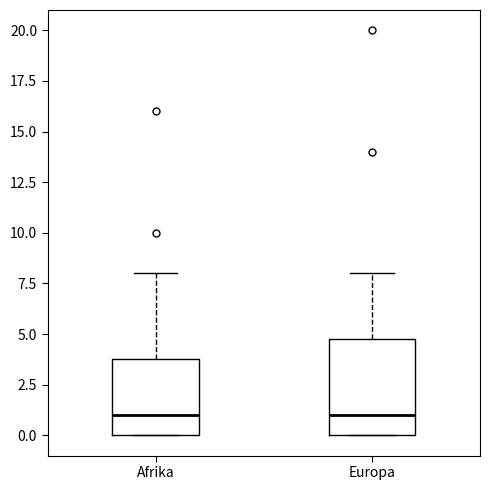

Reading left to right, read every box against the y-axis: the position of its median line, the range the box covers, and the ends of its whiskers. The values are not printed on the chart, so give them approximately, as read against the axis.

Afrika: median 1, box 0 to 4, whiskers 0 to 8
Europa: median 1, box 0 to 5, whiskers 0 to 8